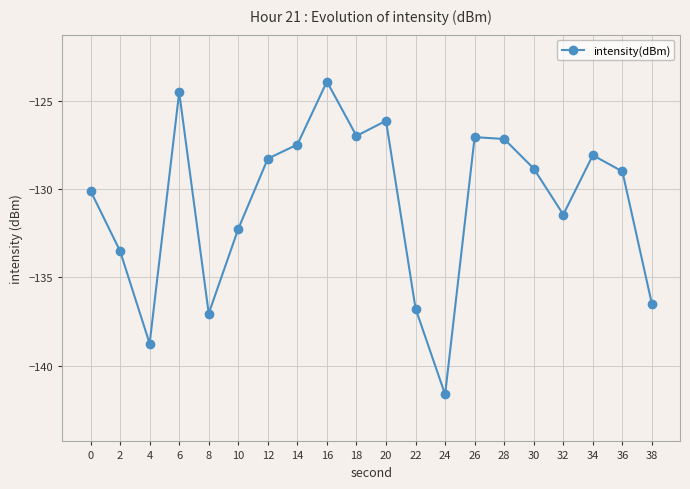

Does the chart display data point markers on the line(s)?

Yes